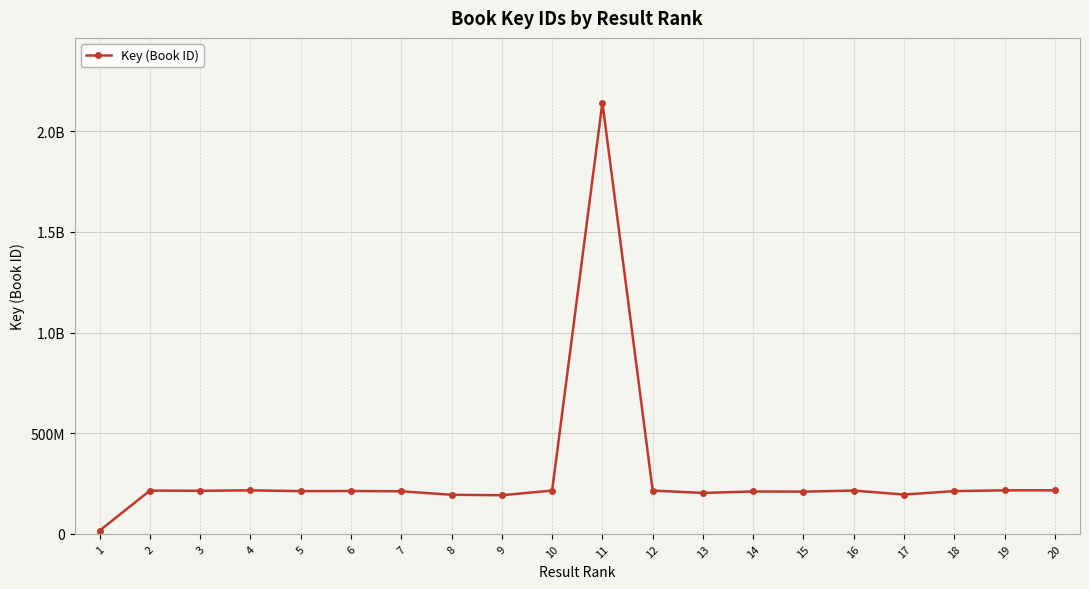

What is the difference between the maximum and minimum values?

2125641527